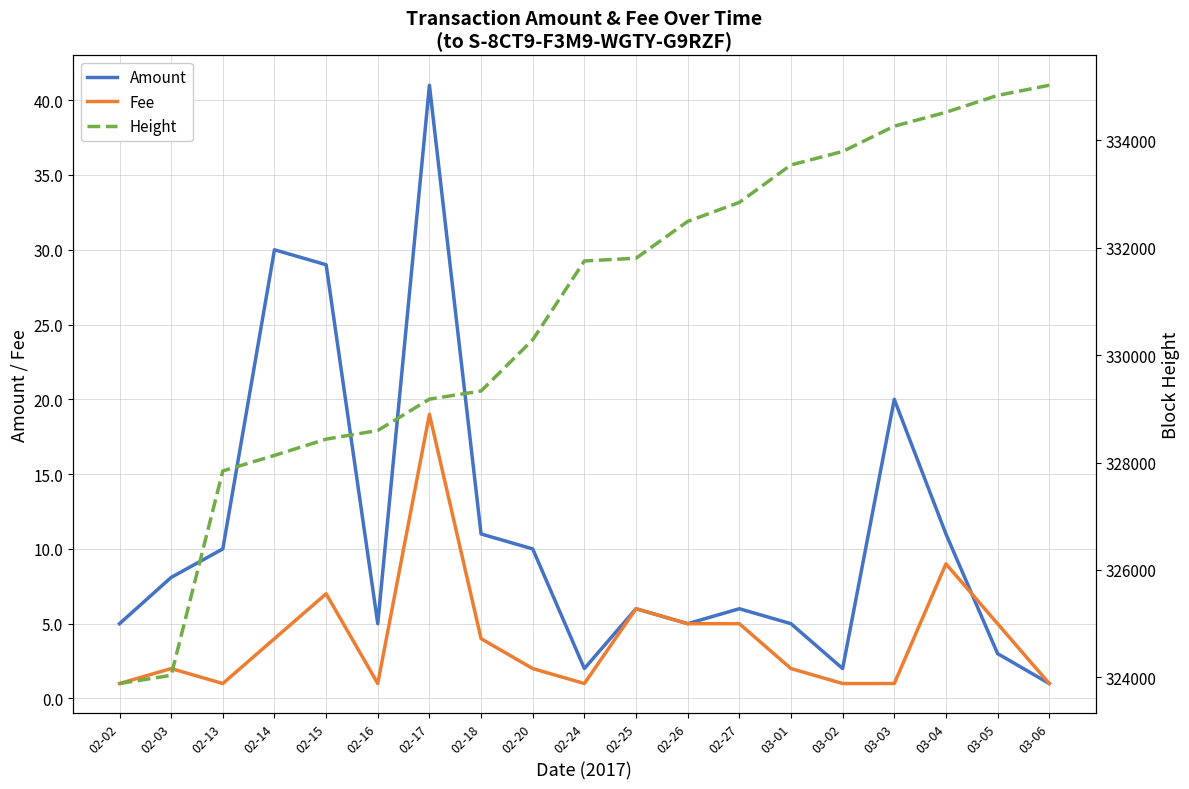

What is the label of the 19th point from the right?

02-02